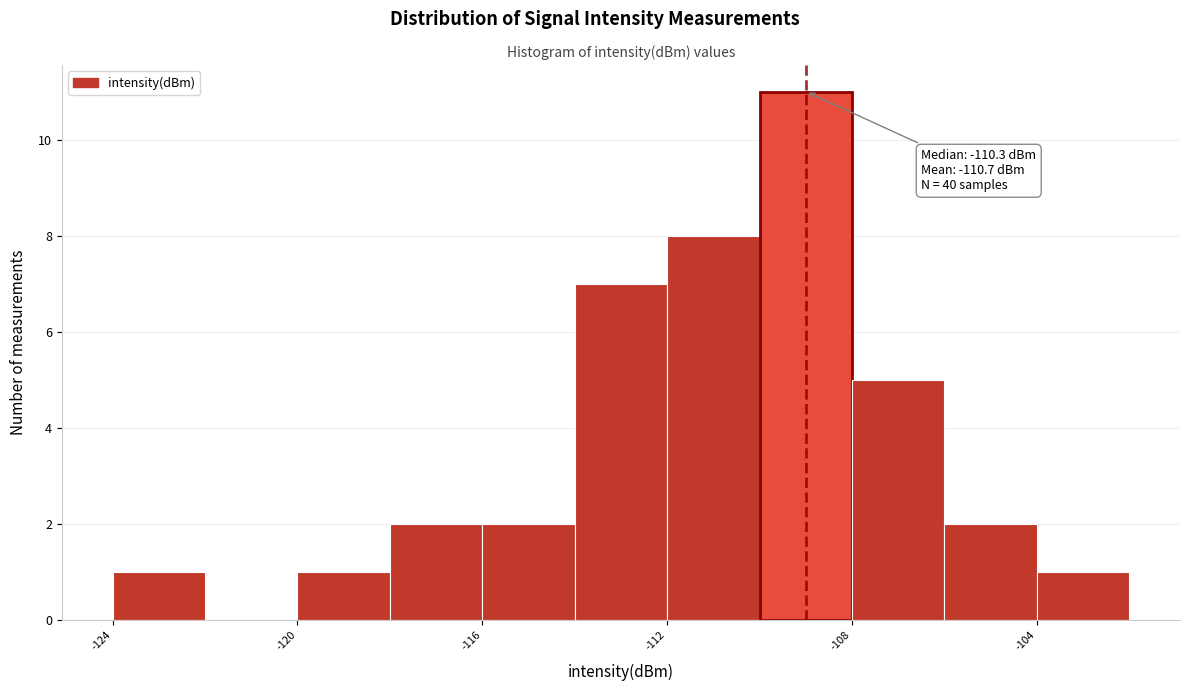

Over which range of the x-axis is the bar tallest?

-110 to -108